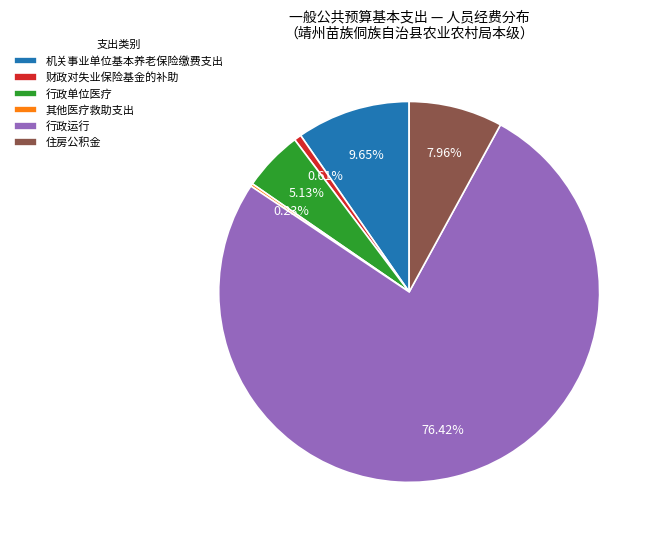

Which slice is the largest?

行政运行